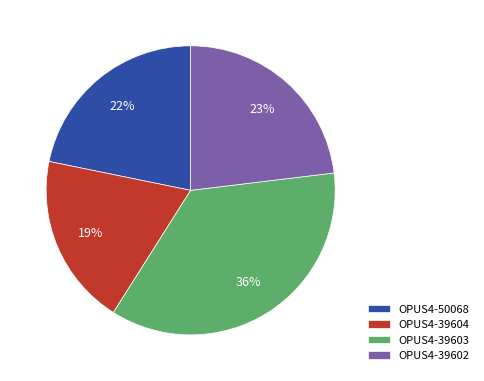

Is it true that OPUS4-50068 is 22% of the pie?

True